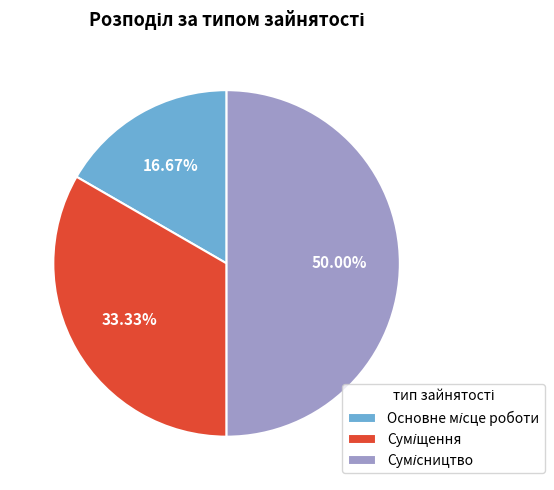

What is the smallest slice in the pie chart?

Основне місце роботи